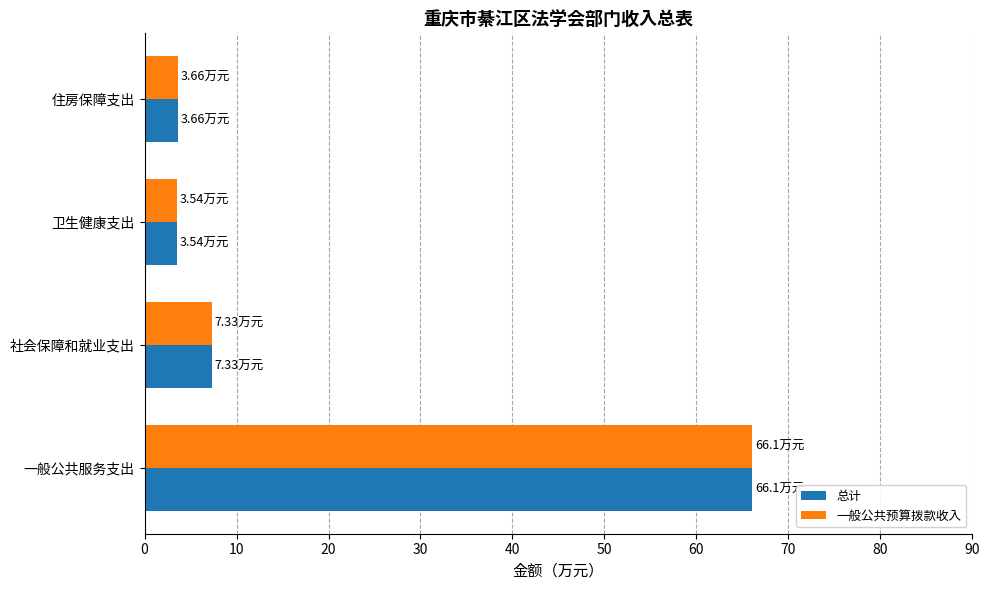

What is the difference between the maximum and second lowest values in the 一般公共预算拨款收入 series?

62.4